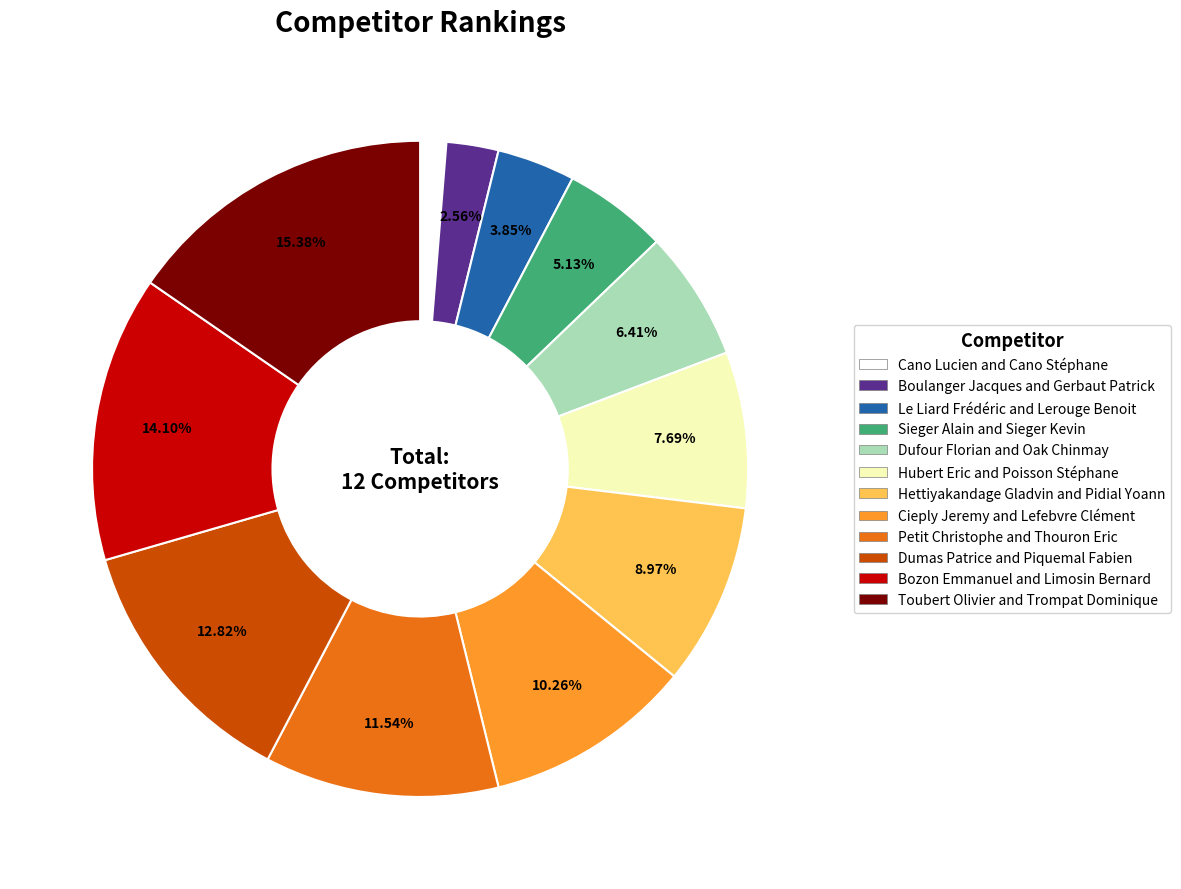

Between Hettiyakandage Gladvin and Pidial Yoann and Petit Christophe and Thouron Eric, which is larger?

Petit Christophe and Thouron Eric